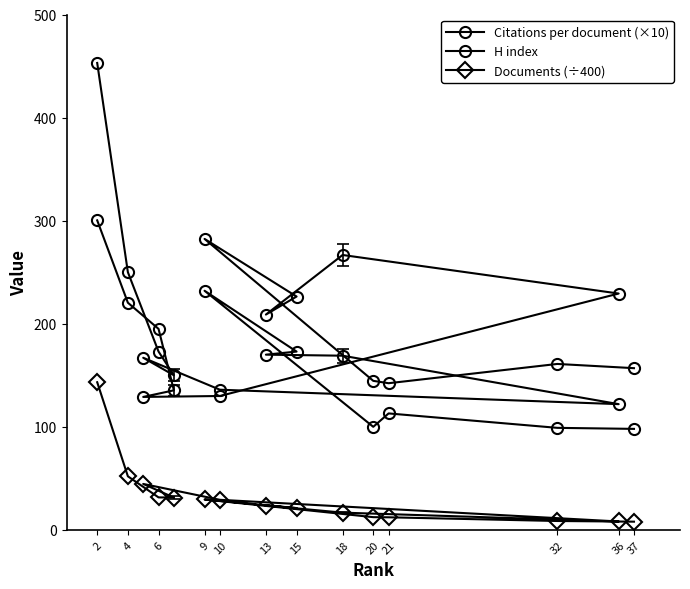

How many values in the H index series are below 167?

7